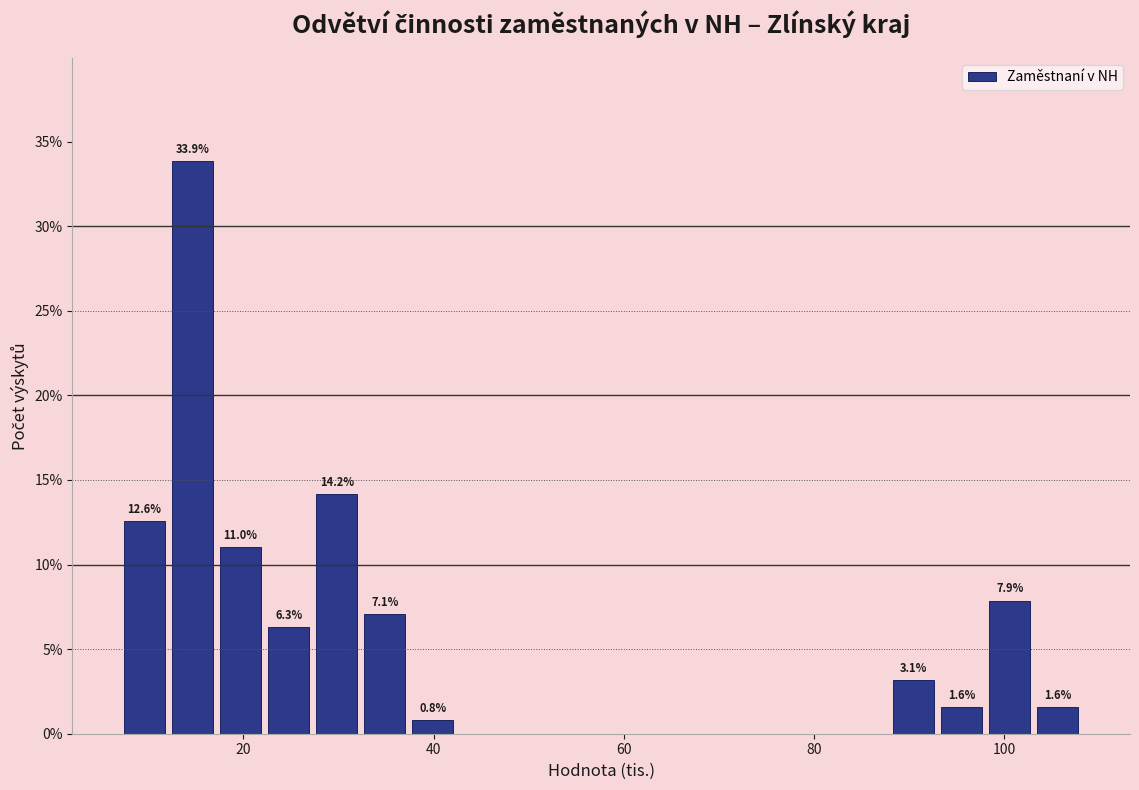

Around what value on the x-axis is the tallest bar? Give the approximate position of its centre, as read against the axis.

14